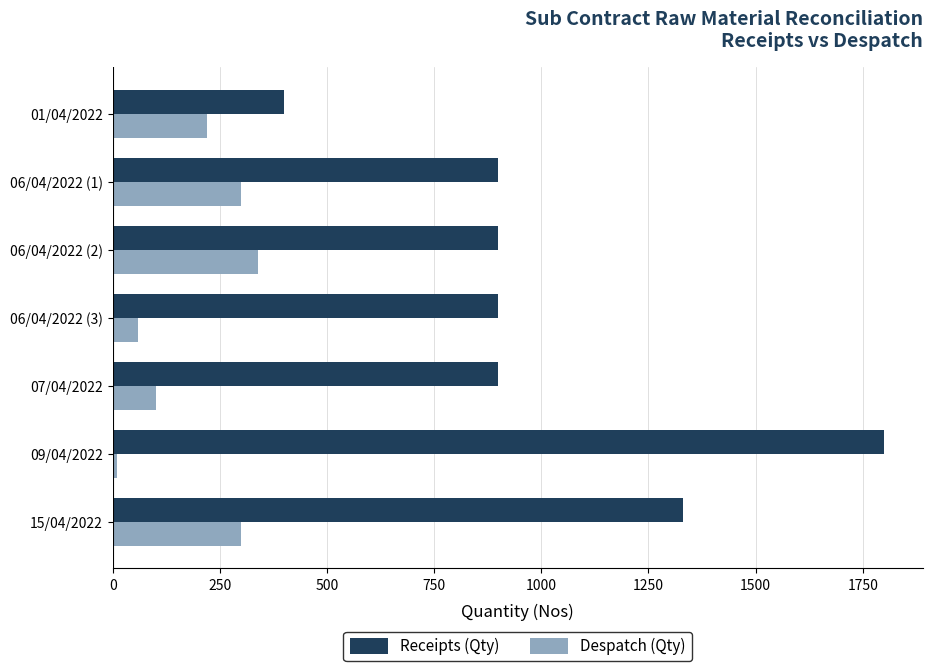

Which series has the largest total across all categories?

Receipts (Qty)